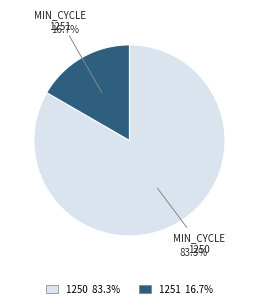

Combined, do MIN_CYCLE 1251 and MIN_CYCLE 1250 account for over 50%?

Yes